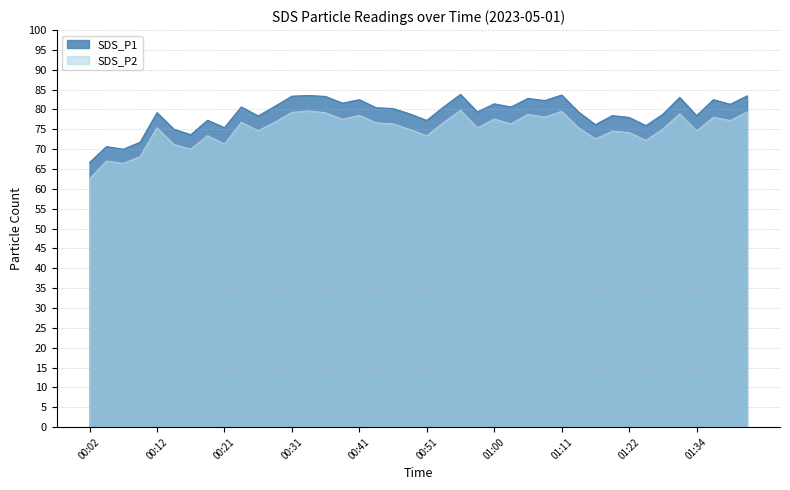

What is the maximum value shown in the chart?

83.8